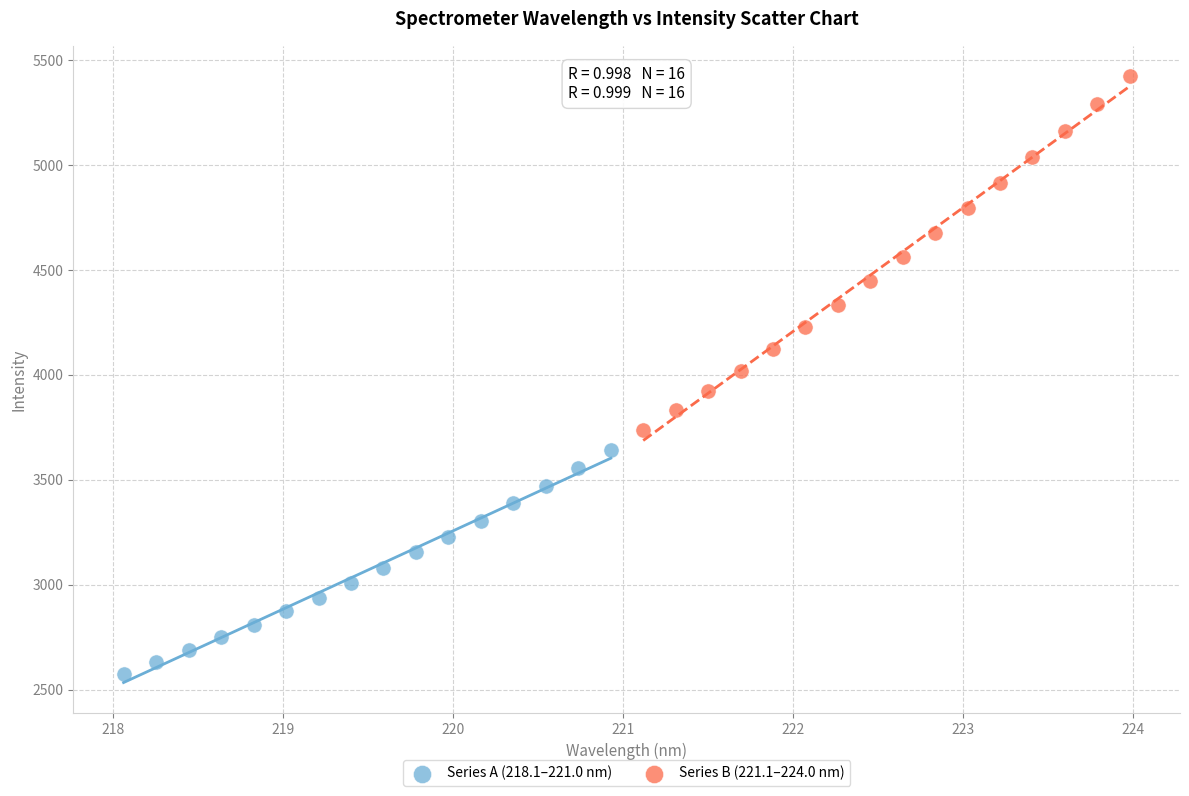

Which series has the largest Y range (max minus min)?

Series B (221.1–224.0 nm)